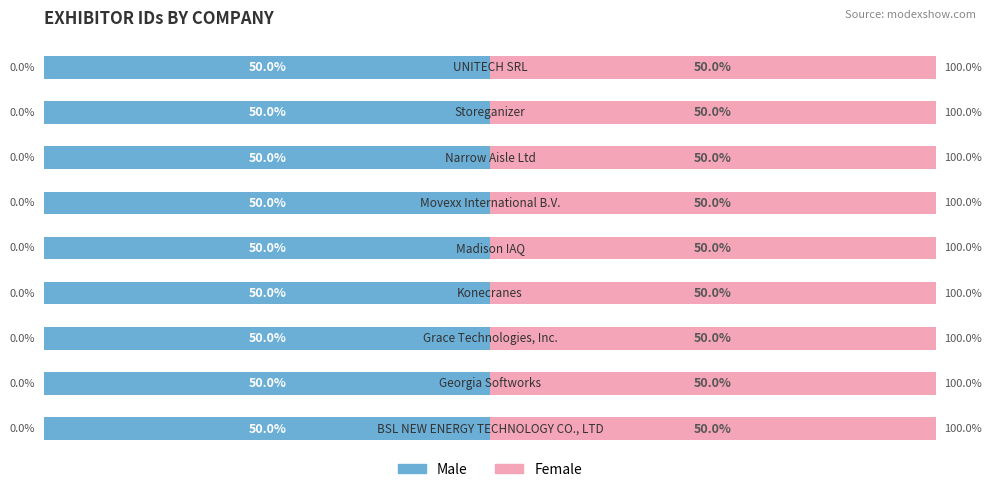

List the series in order of their peak value, highest first.

Male, Female